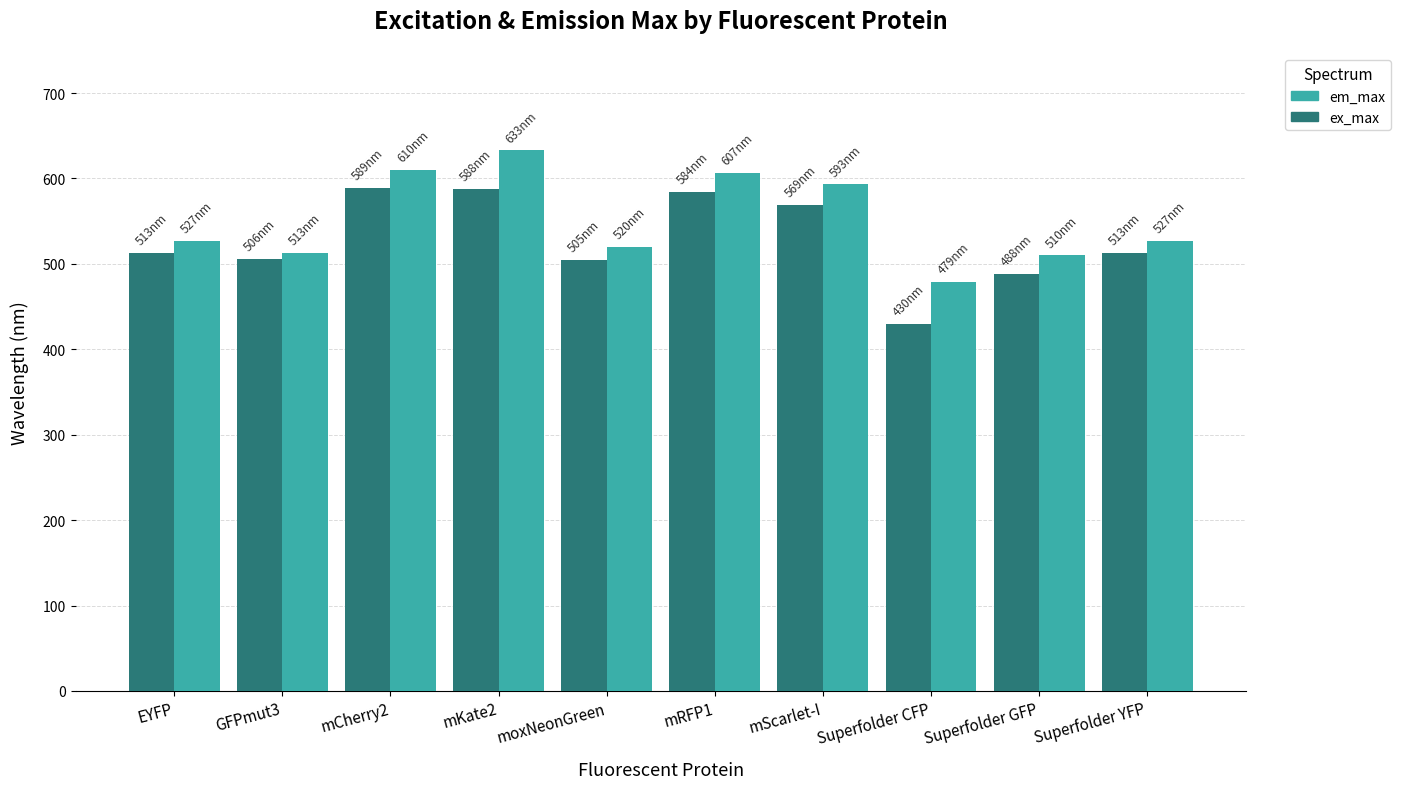

What is the smallest value displayed?

430